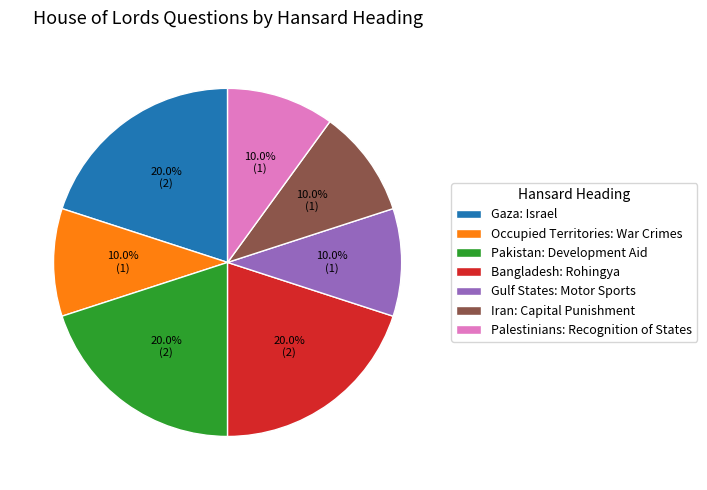

Is it true that Gaza: Israel is 8% of the pie?

False